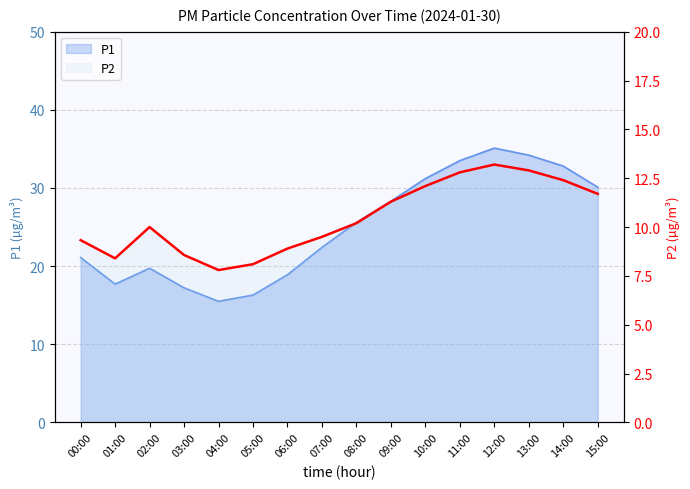

At which category does the data reach its first local valley?

01:00